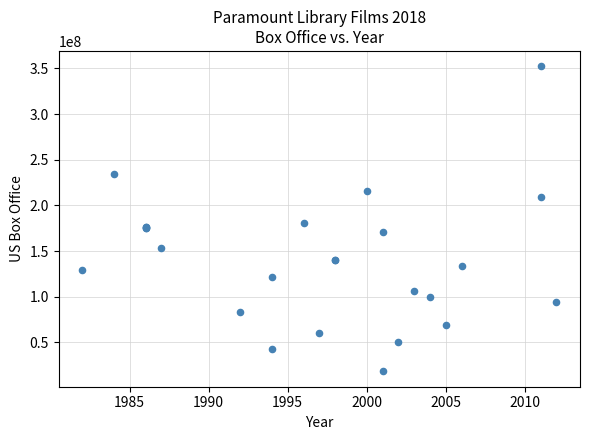

What Y value in the scatter plot is closest to 185283428?

180965237